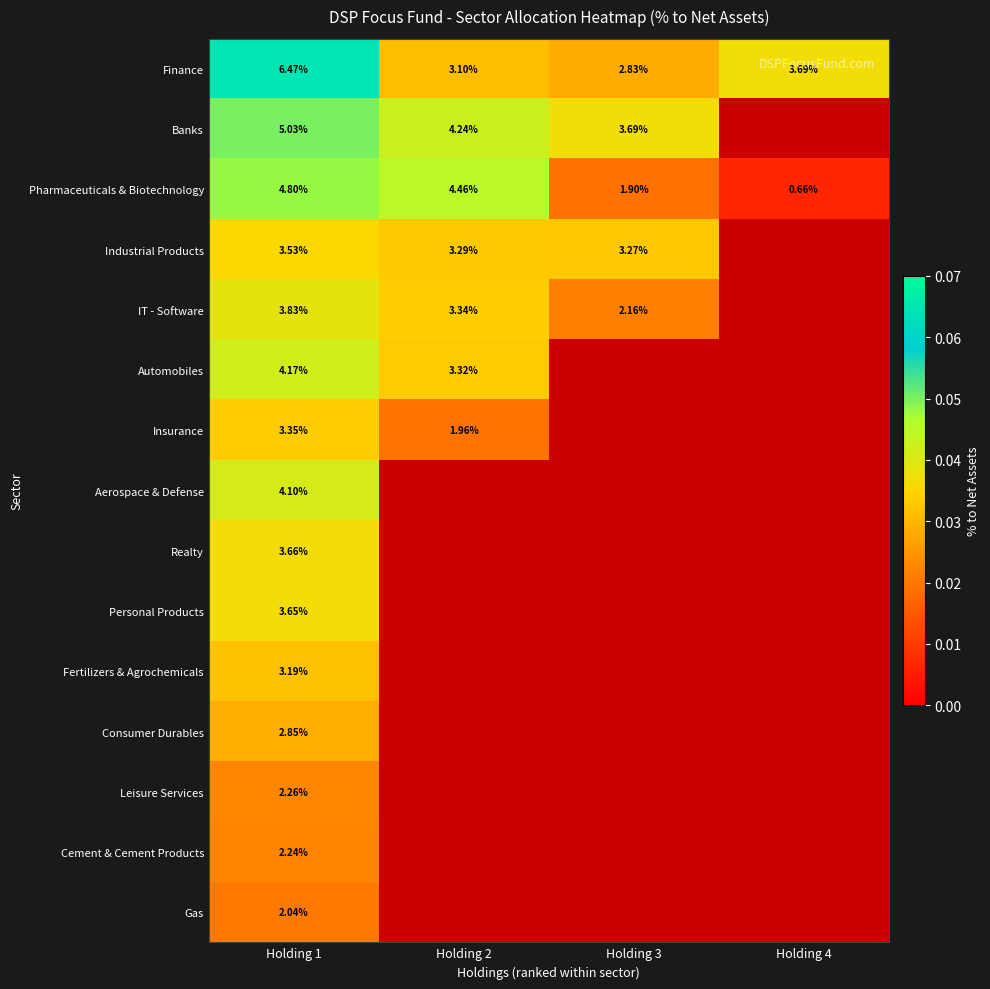

Rank the series at Holding 1 from lowest to highest value.

Gas, Cement & Cement Products, Leisure Services, Consumer Durables, Fertilizers & Agrochemicals, Insurance, Industrial Products, Personal Products, Realty, IT - Software, Aerospace & Defense, Automobiles, Pharmaceuticals & Biotechnology, Banks, Finance